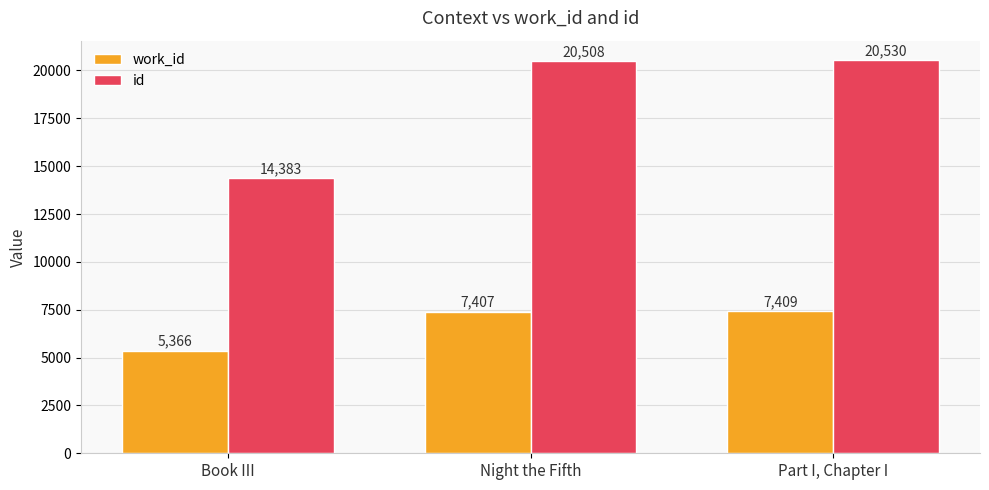

What is the label of the 1st bar from the left?

Book III